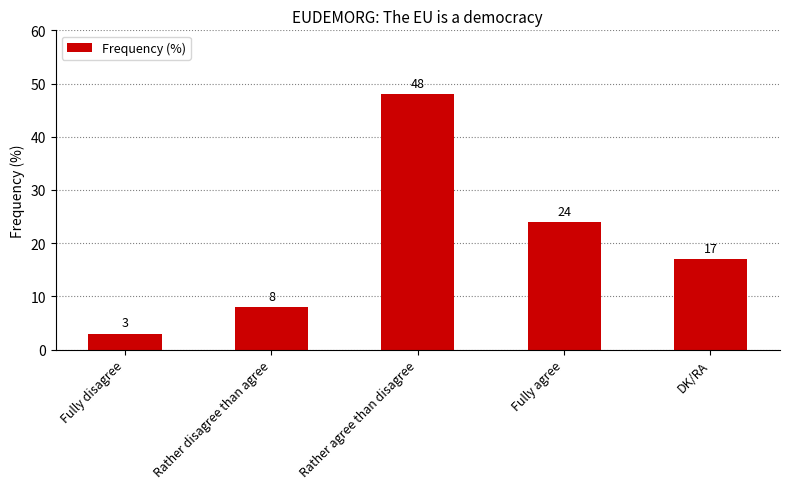

At which label does the data first exceed 17?

Rather agree than disagree